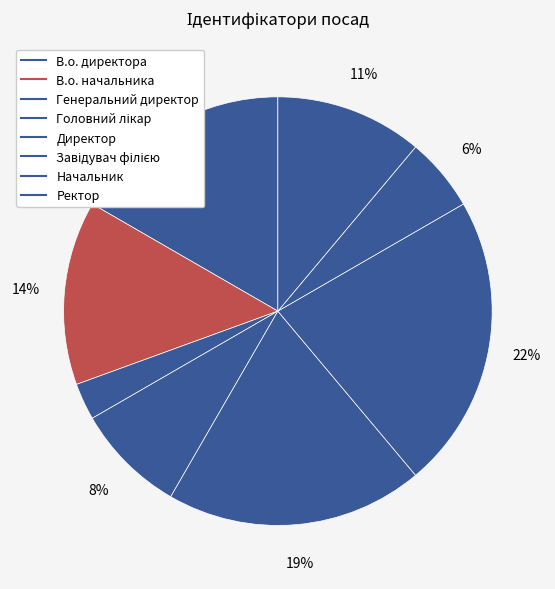

What percentage is the В.о. начальника slice, to the nearest percent?

14%